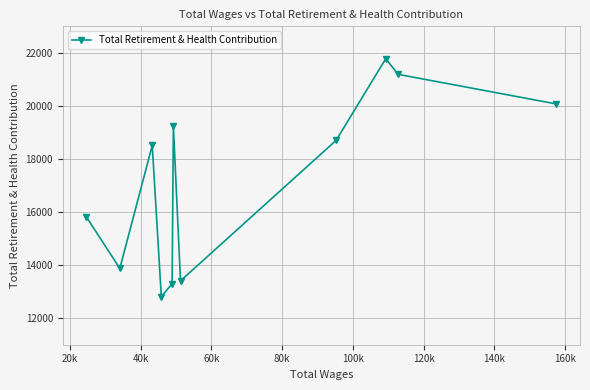

How many points are lower than both their immediate neighbors (excluding endpoints)?

3